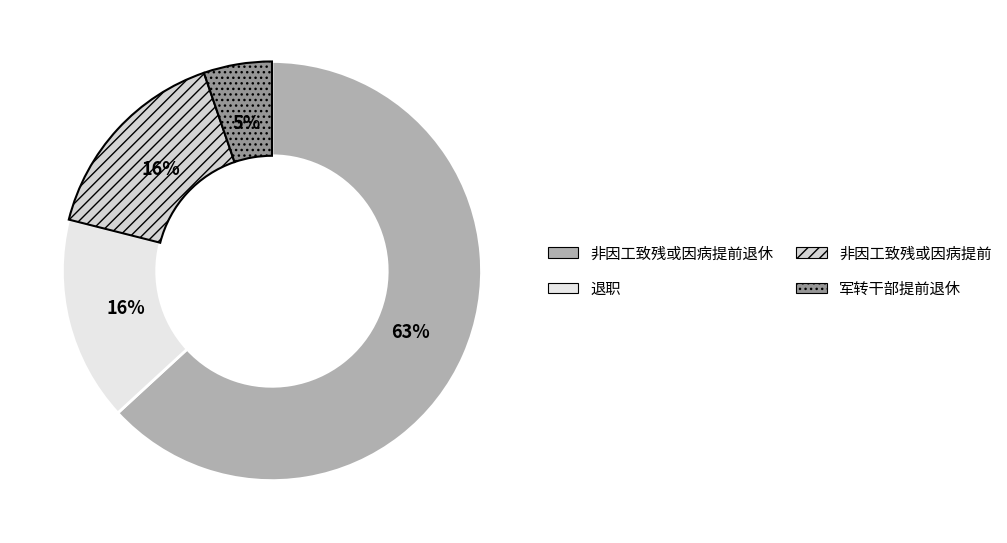

How many segments does this pie chart have?

4